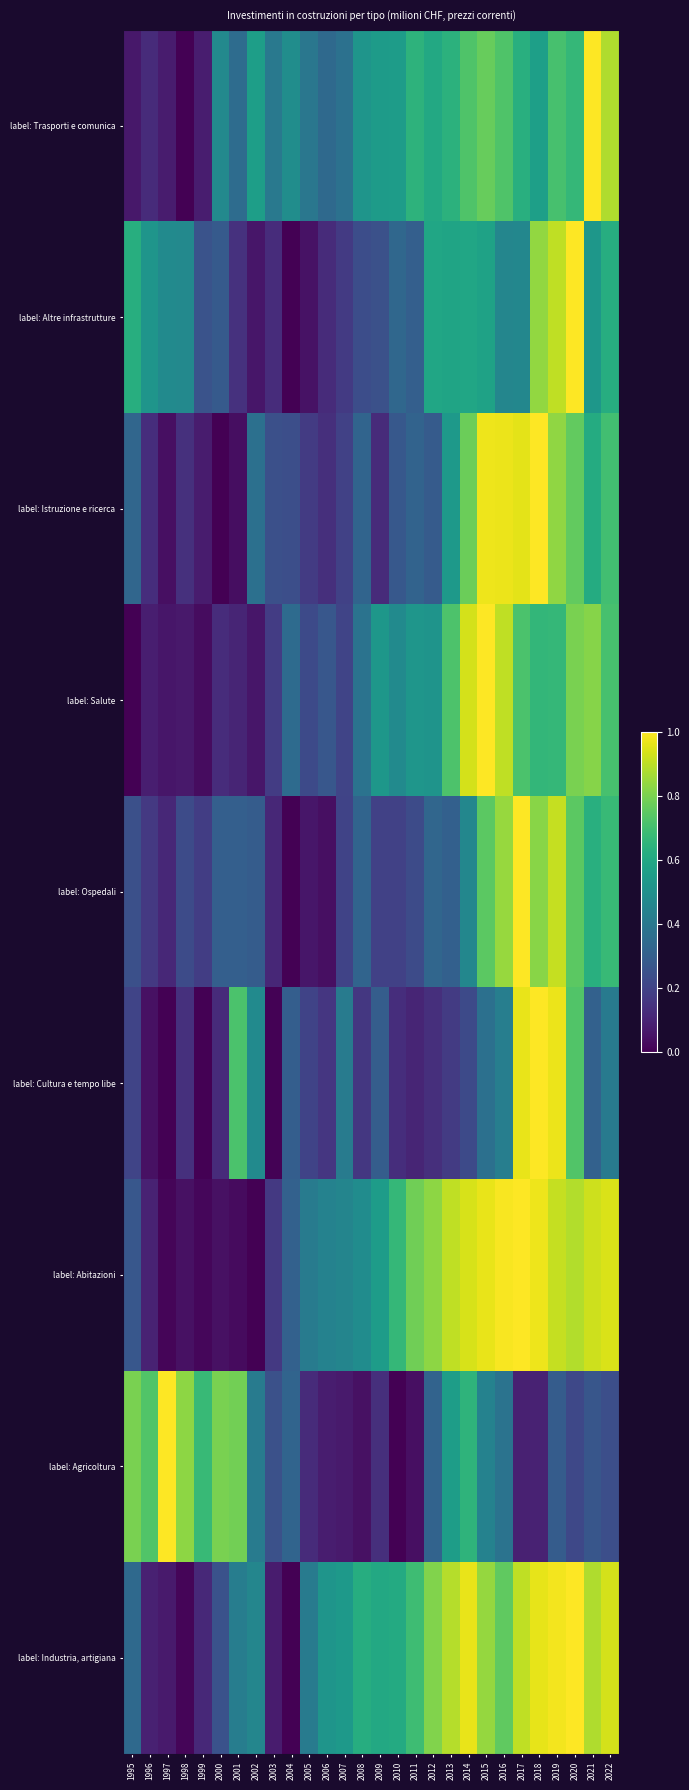

Which has a higher value, 2017 or 1995?

2017